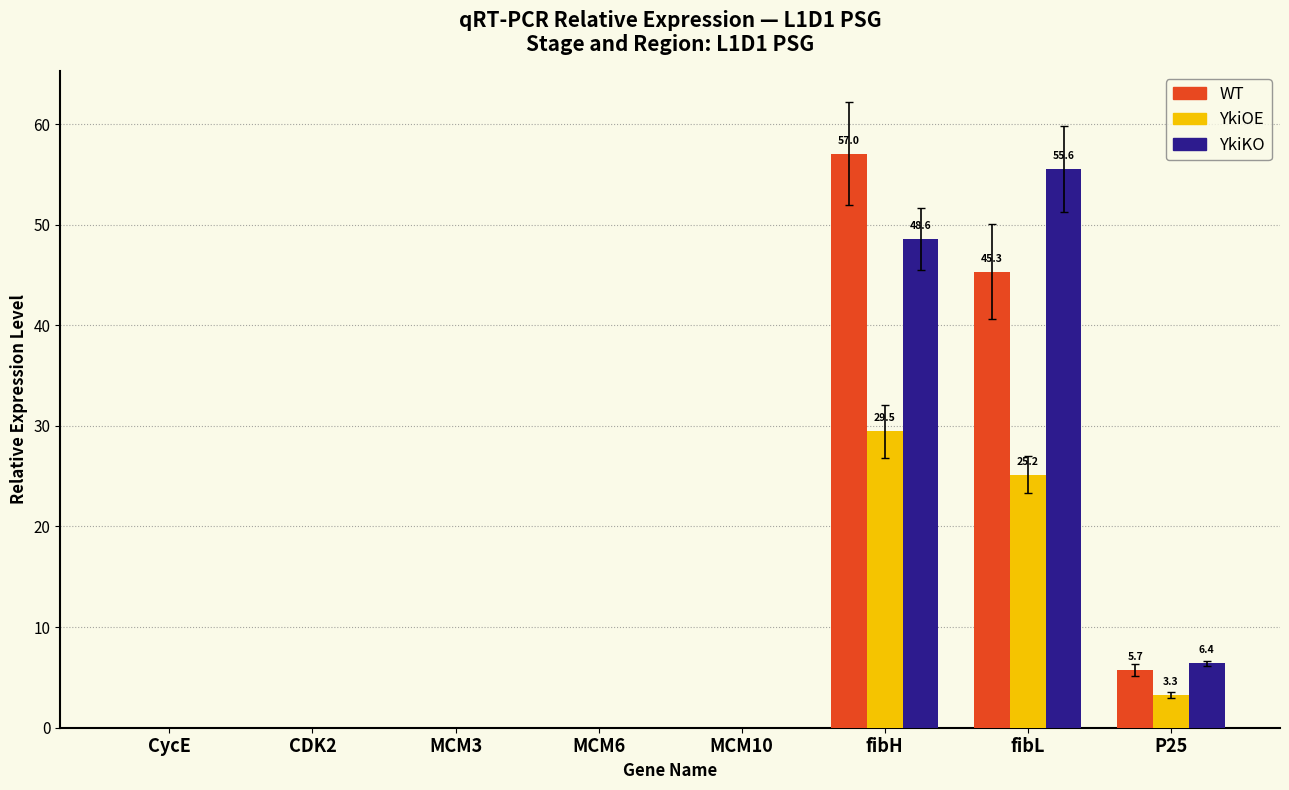

Is it true that YkiOE equals 0.0 at MCM3?

True